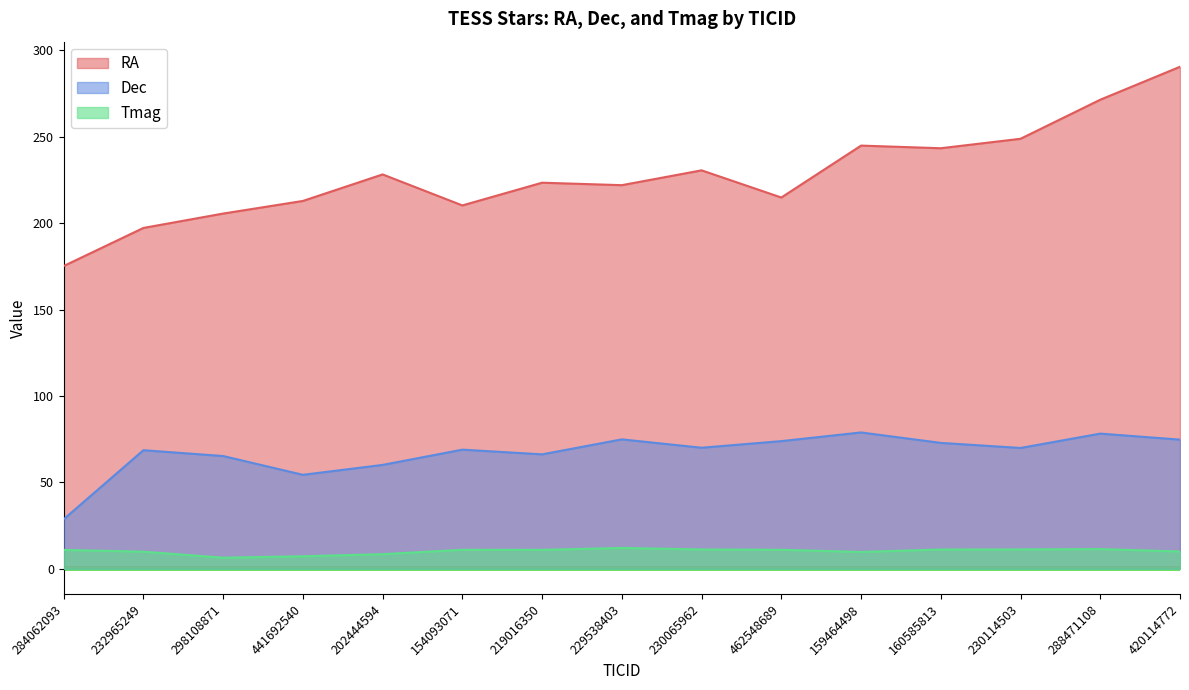

True or false: Dec and Tmag cross at least once.

False